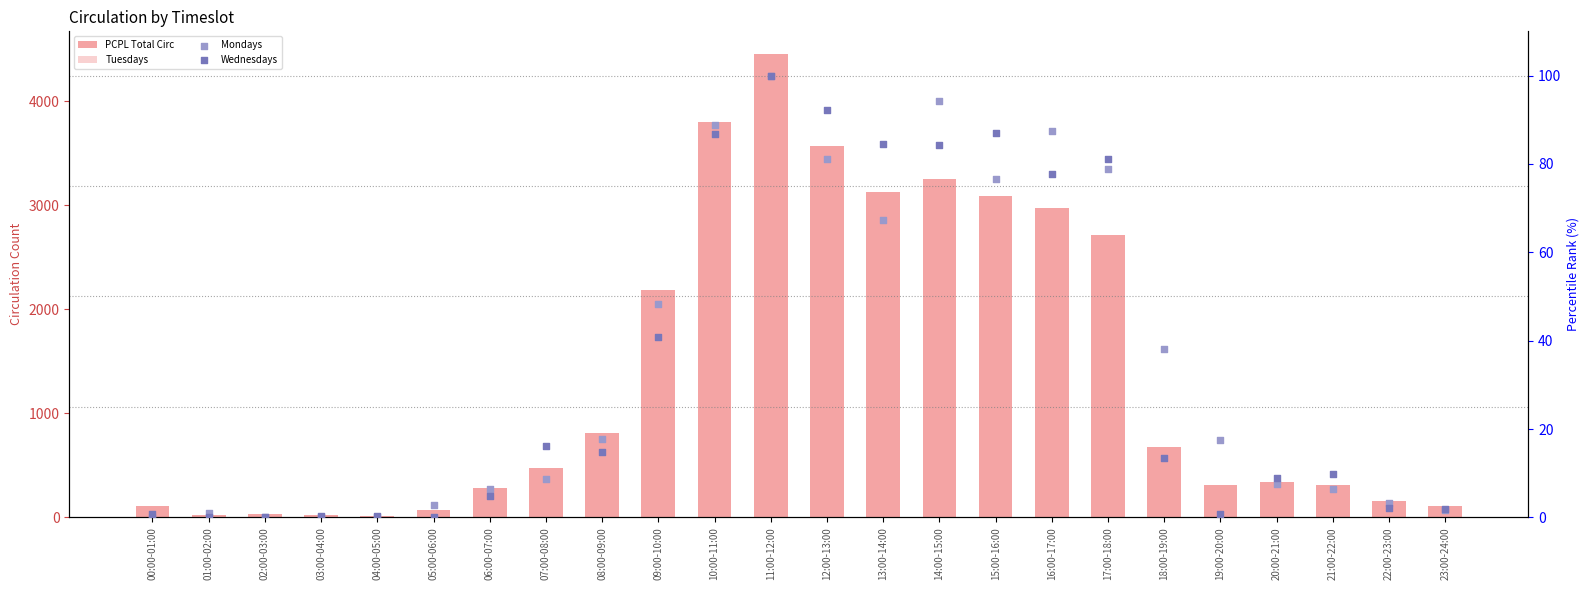

At which category is the sum across all series the highest?

11:00-12:00